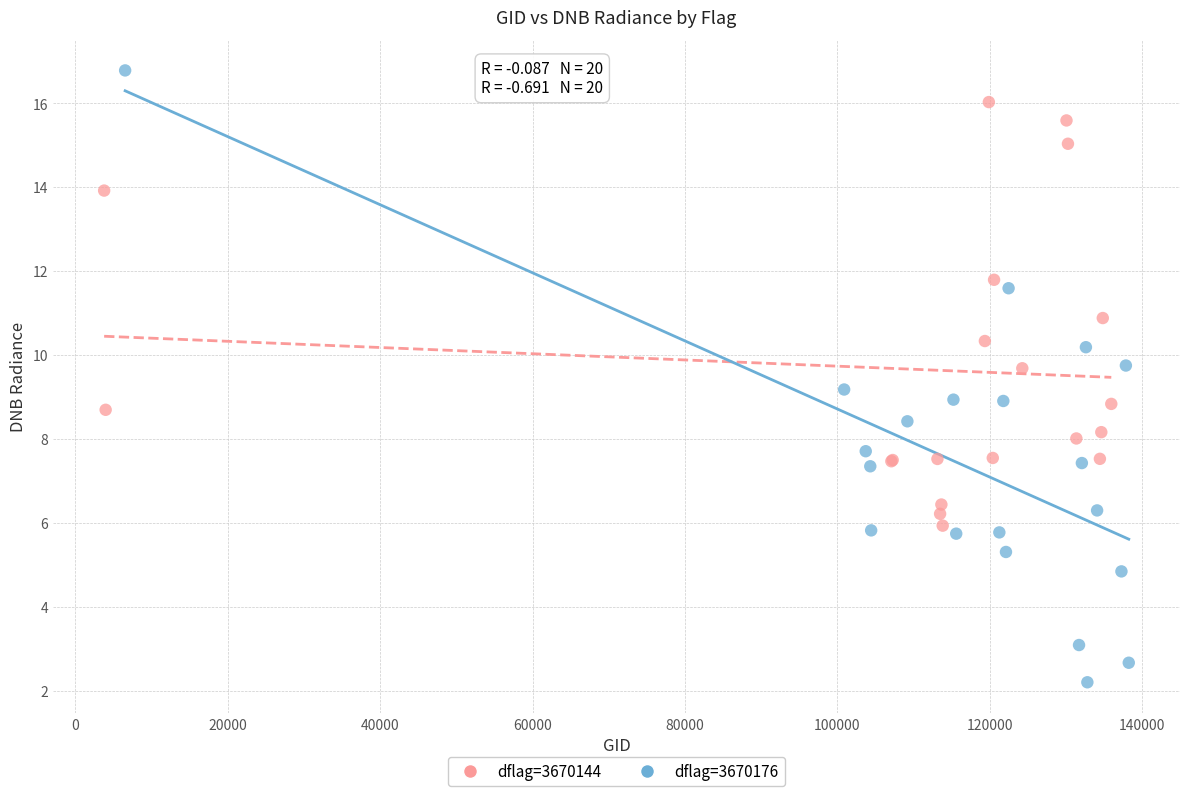

Which series contains the highest Y value?

dflag=3670176